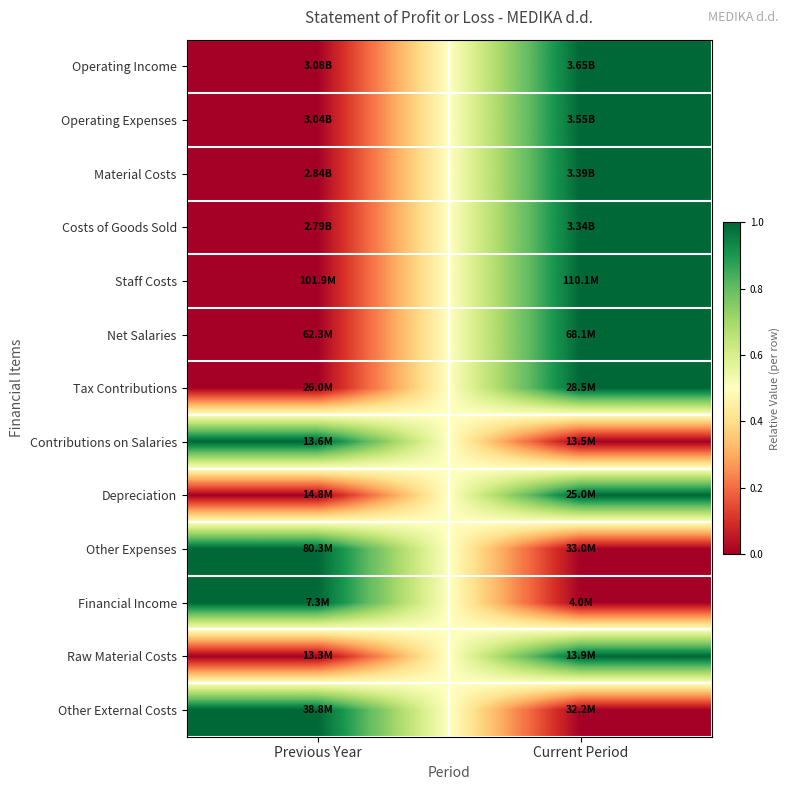

Which label corresponds to the largest value in the chart?

Current Period